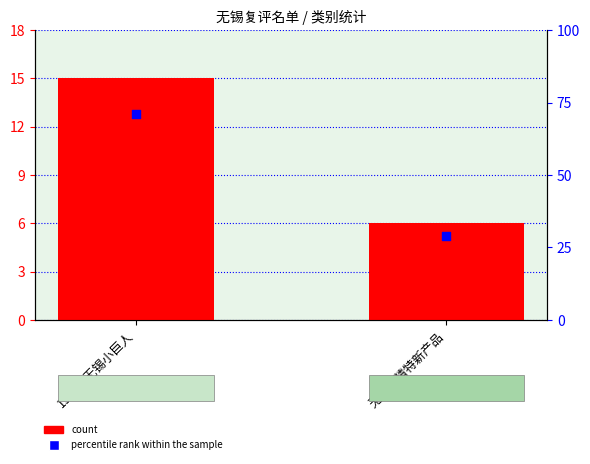

Which series reaches the minimum Y coordinate?

count